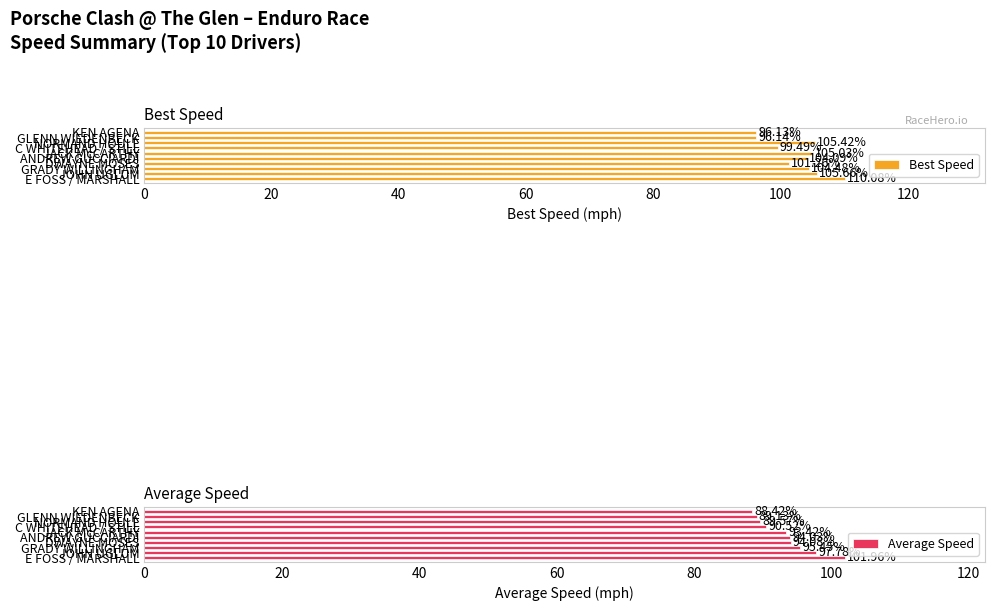

At how many categories does at least one series exceed 106?

1